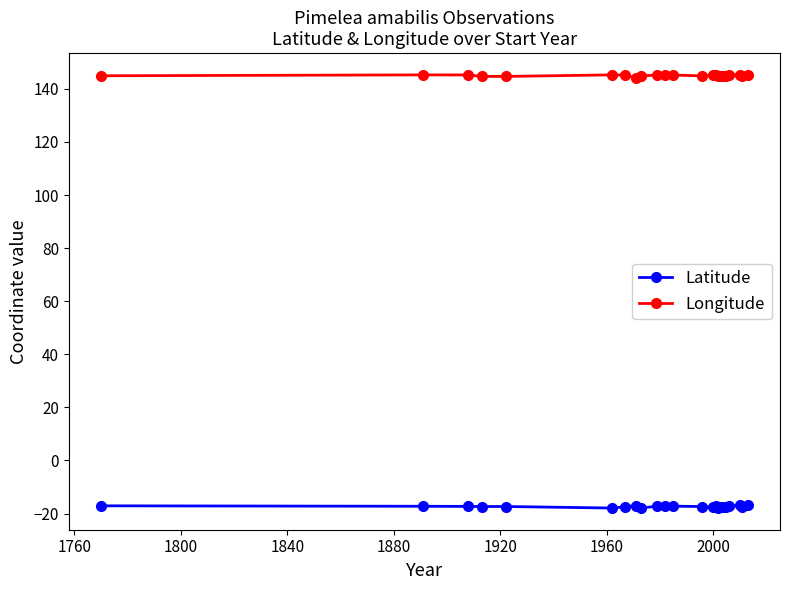

True or false: Latitude and Longitude intersect in this chart.

False